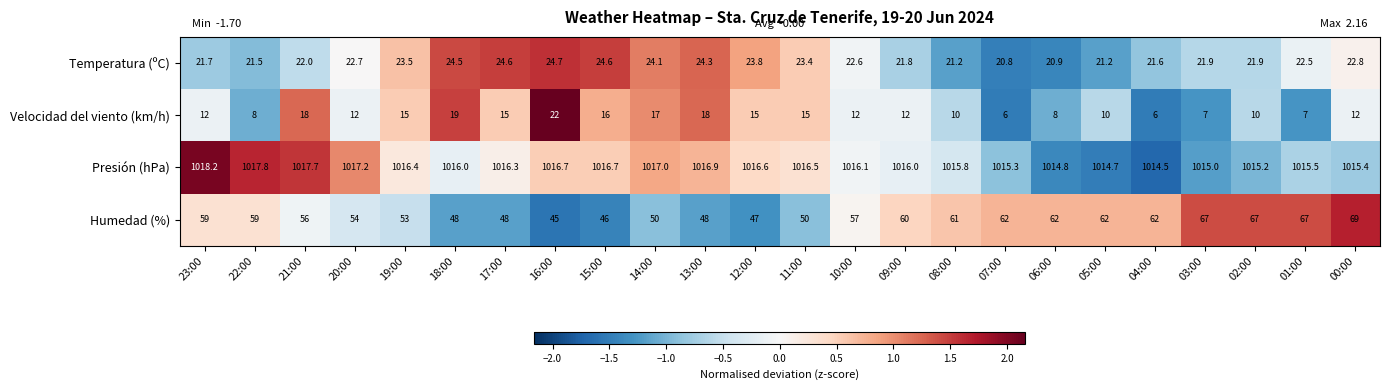

Rank the series at 00:00 from highest to lowest value.

Presión (hPa), Humedad (%), Temperatura (ºC), Velocidad del viento (km/h)